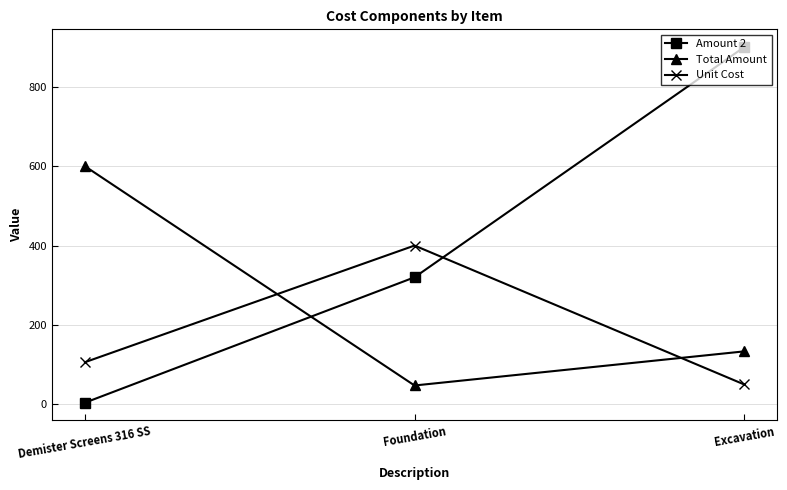

Rank the series by their average value, from lowest to highest.

Unit Cost, Total Amount, Amount 2